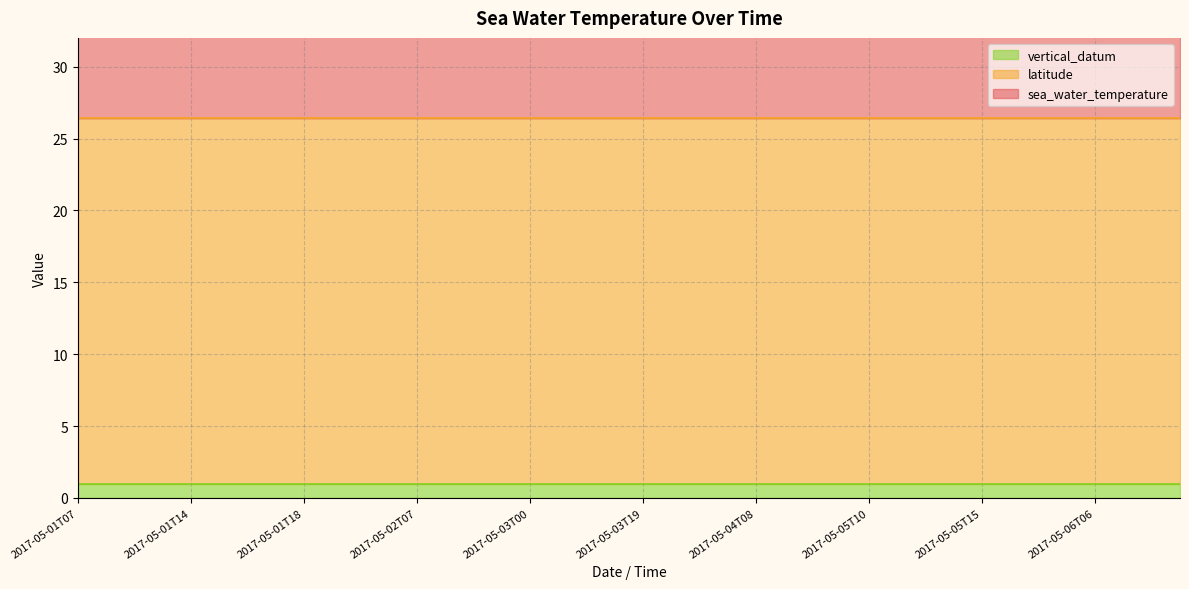

Reading right to left, transcribe all the data shown in this chart.

sea_water_temperature: 2017-05-06T12=25.9	2017-05-06T11=26.1	2017-05-06T10=26.2	2017-05-06T06=26.8	2017-05-06T03=27.5	2017-05-05T19=27.9	2017-05-05T16=27.5	2017-05-05T15=27.6	2017-05-05T14=27.7	2017-05-05T13=27.8	2017-05-05T11=28.1	2017-05-05T10=28.3	2017-05-04T15=27.4	2017-05-04T14=26.9	2017-05-04T12=26.8	2017-05-04T08=27.5	2017-05-04T07=27.6	2017-05-04T06=27.7	2017-05-04T03=28.2	2017-05-03T19=28.0	2017-05-03T14=26.8	2017-05-03T08=28.1	2017-05-03T06=28.7	2017-05-03T00=29.6	2017-05-02T17=27.6	2017-05-02T10=27.3	2017-05-02T08=27.3	2017-05-02T07=27.5	2017-05-02T06=27.7	2017-05-01T23=28.6	2017-05-01T19=28.1	2017-05-01T18=27.8	2017-05-01T17=27.8	2017-05-01T16=27.6	2017-05-01T15=27.4	2017-05-01T14=27.3	2017-05-01T13=27.3	2017-05-01T10=27.3	2017-05-01T08=27.5	2017-05-01T07=27.8
latitude: 2017-05-06T12=25.4	2017-05-06T11=25.4	2017-05-06T10=25.4	2017-05-06T06=25.4	2017-05-06T03=25.4	2017-05-05T19=25.4	2017-05-05T16=25.4	2017-05-05T15=25.4	2017-05-05T14=25.4	2017-05-05T13=25.4	2017-05-05T11=25.4	2017-05-05T10=25.4	2017-05-04T15=25.4	2017-05-04T14=25.4	2017-05-04T12=25.4	2017-05-04T08=25.4	2017-05-04T07=25.4	2017-05-04T06=25.4	2017-05-04T03=25.4	2017-05-03T19=25.4	2017-05-03T14=25.4	2017-05-03T08=25.4	2017-05-03T06=25.4	2017-05-03T00=25.4	2017-05-02T17=25.4	2017-05-02T10=25.4	2017-05-02T08=25.4	2017-05-02T07=25.4	2017-05-02T06=25.4	2017-05-01T23=25.4	2017-05-01T19=25.4	2017-05-01T18=25.4	2017-05-01T17=25.4	2017-05-01T16=25.4	2017-05-01T15=25.4	2017-05-01T14=25.4	2017-05-01T13=25.4	2017-05-01T10=25.4	2017-05-01T08=25.4	2017-05-01T07=25.4
vertical_datum: 2017-05-06T12=1.0	2017-05-06T11=1.0	2017-05-06T10=1.0	2017-05-06T06=1.0	2017-05-06T03=1.0	2017-05-05T19=1.0	2017-05-05T16=1.0	2017-05-05T15=1.0	2017-05-05T14=1.0	2017-05-05T13=1.0	2017-05-05T11=1.0	2017-05-05T10=1.0	2017-05-04T15=1.0	2017-05-04T14=1.0	2017-05-04T12=1.0	2017-05-04T08=1.0	2017-05-04T07=1.0	2017-05-04T06=1.0	2017-05-04T03=1.0	2017-05-03T19=1.0	2017-05-03T14=1.0	2017-05-03T08=1.0	2017-05-03T06=1.0	2017-05-03T00=1.0	2017-05-02T17=1.0	2017-05-02T10=1.0	2017-05-02T08=1.0	2017-05-02T07=1.0	2017-05-02T06=1.0	2017-05-01T23=1.0	2017-05-01T19=1.0	2017-05-01T18=1.0	2017-05-01T17=1.0	2017-05-01T16=1.0	2017-05-01T15=1.0	2017-05-01T14=1.0	2017-05-01T13=1.0	2017-05-01T10=1.0	2017-05-01T08=1.0	2017-05-01T07=1.0